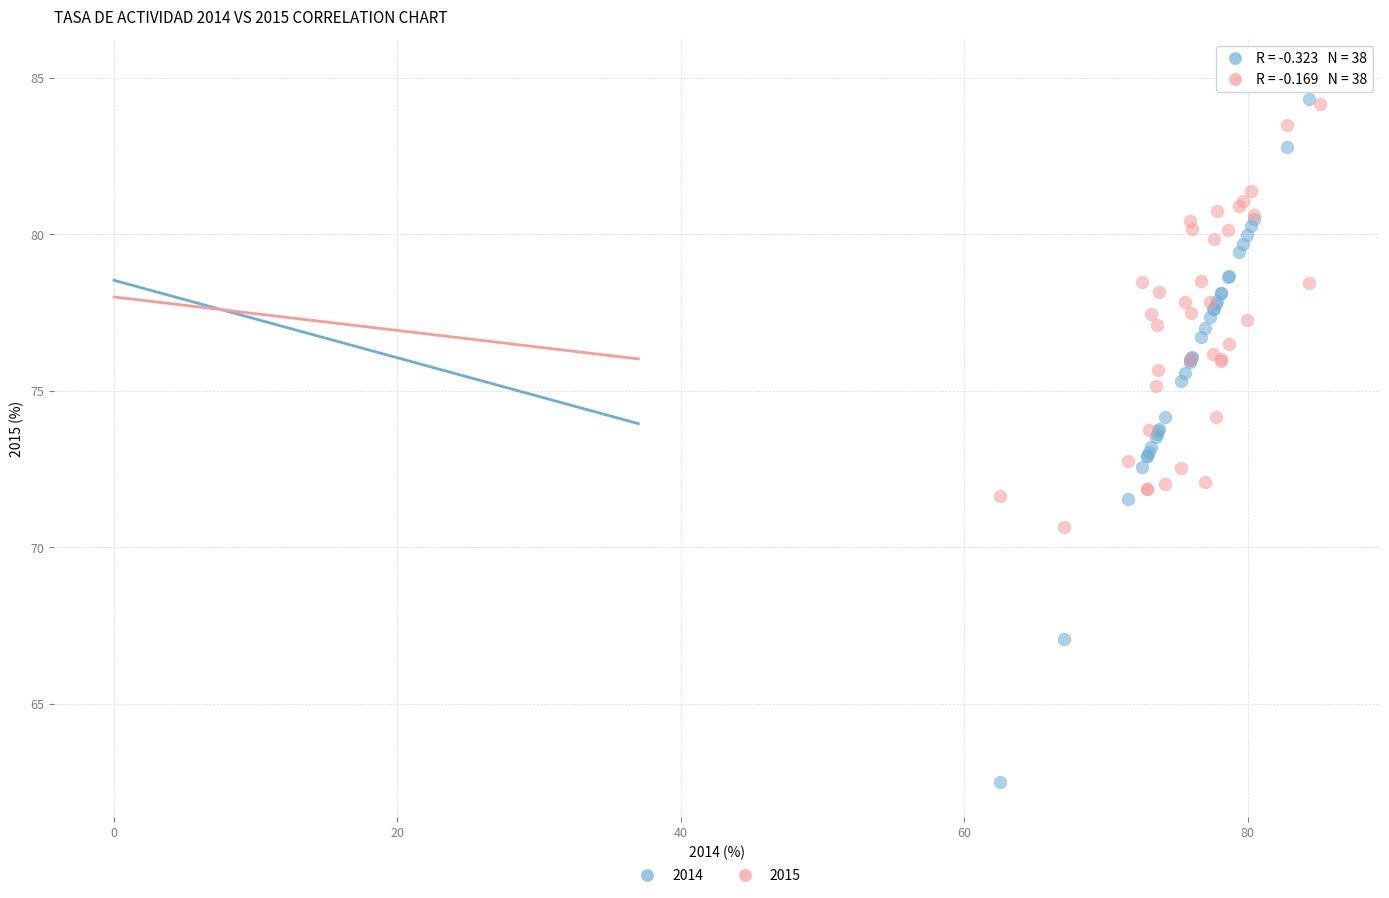

What are all the series names shown in the legend?

2014, 2015